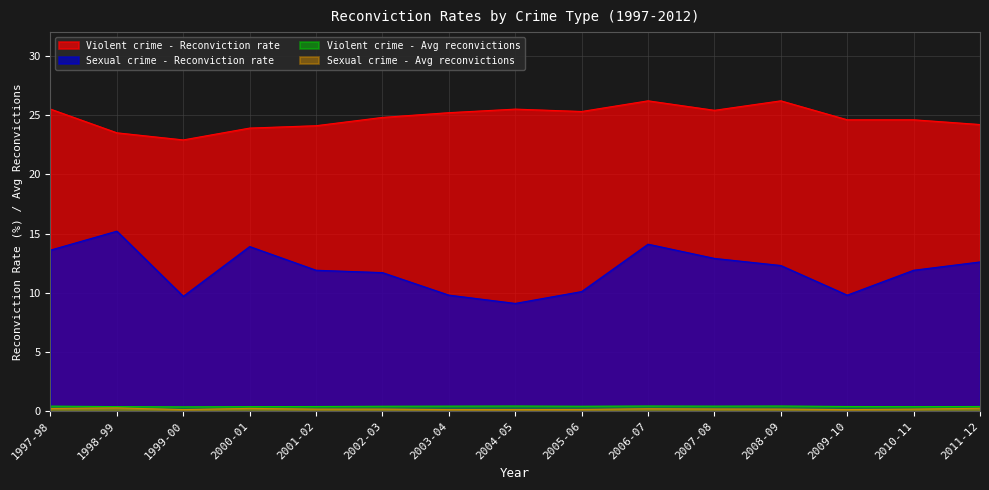

How many interior local valleys does the Sexual crime - Reconviction rate series have?

3